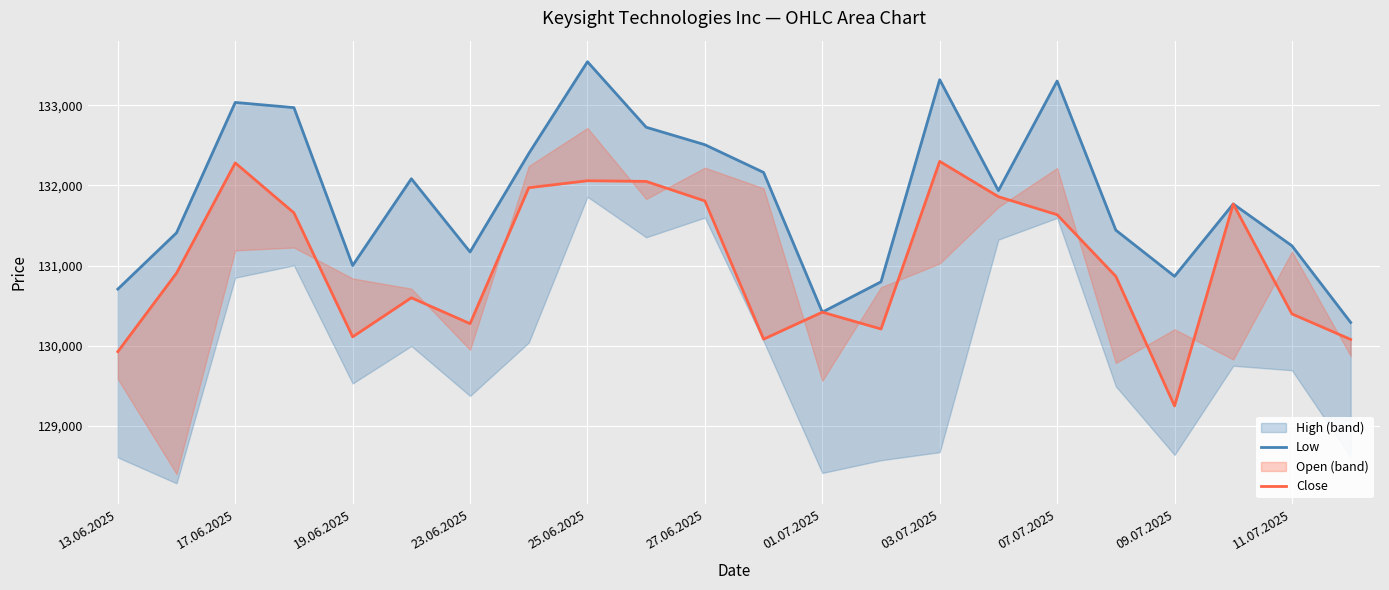

How many interior local valleys does the Low series have?

5